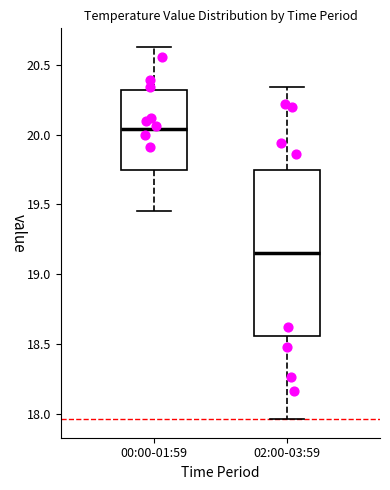

Reading left to right, read every box against the y-axis: the position of its median line, the range the box covers, and the ends of its whiskers. The values are not printed on the chart, so give them approximately, as read against the axis.

00:00-01:59: median 20.05, box 19.75 to 20.30, whiskers 19.45 to 20.65
02:00-03:59: median 19.15, box 18.55 to 19.75, whiskers 17.95 to 20.35